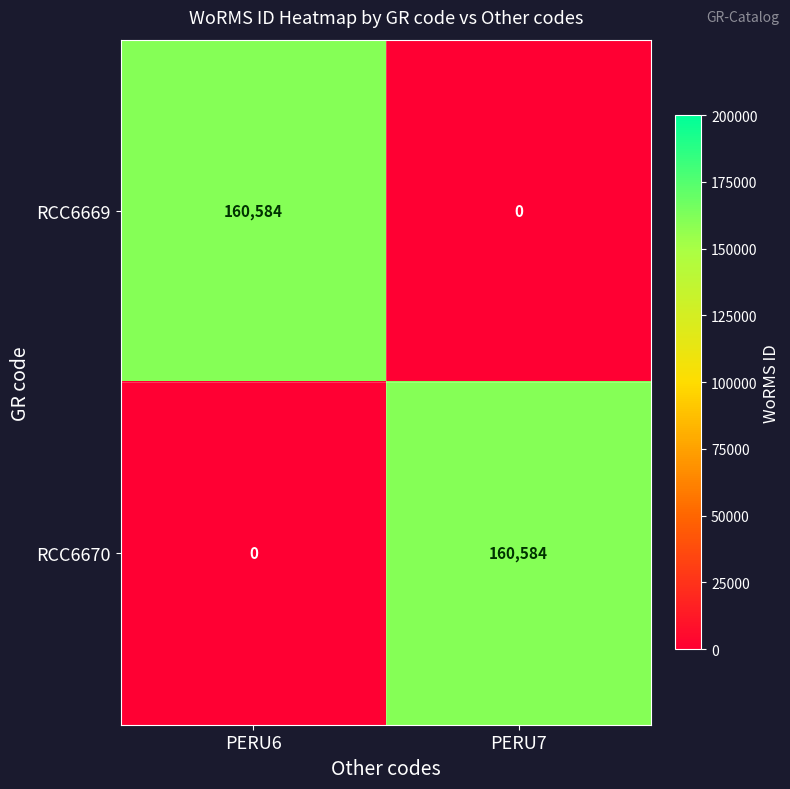

What is the spread (max minus min) of values at PERU7?

160584